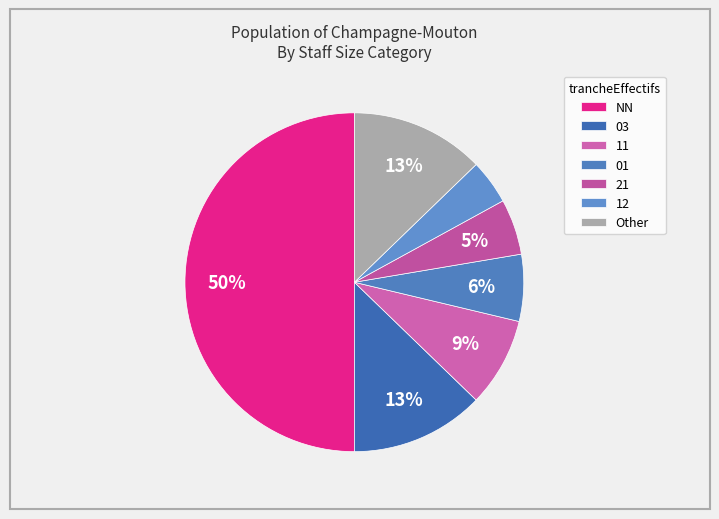

Count the number of slices in the pie.

7